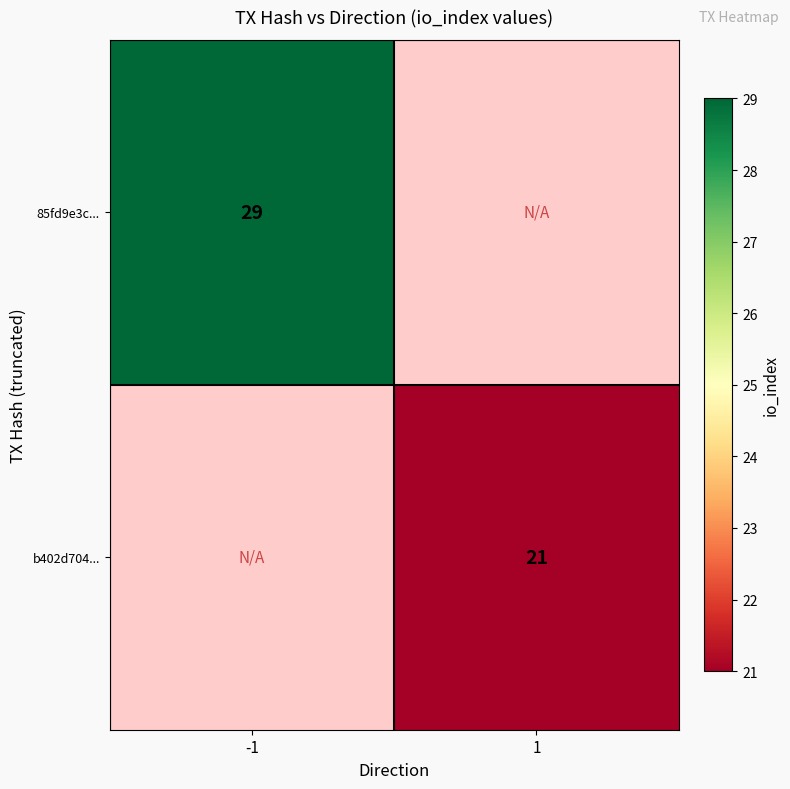

Is it true that 85fd9e3c... equals 29 at -1?

True